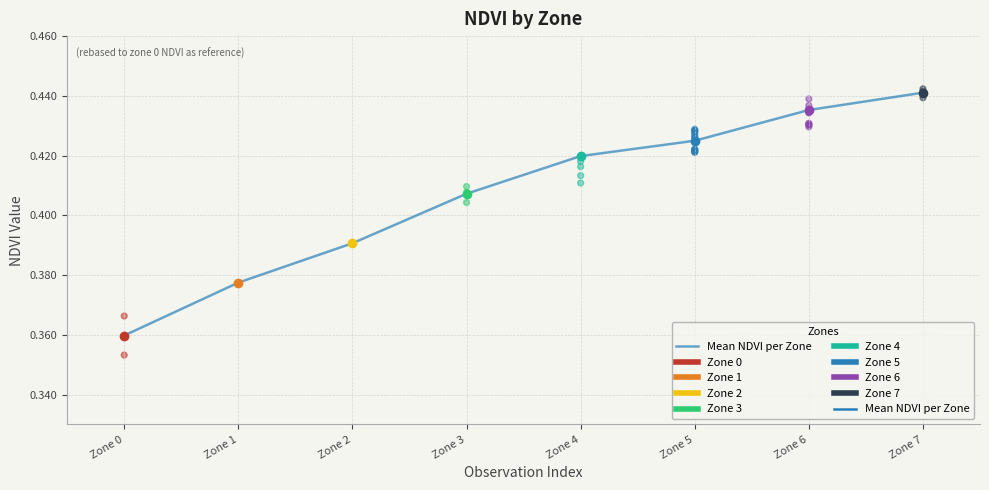

Between Zone 2 and Zone 1, which is larger?

Zone 2